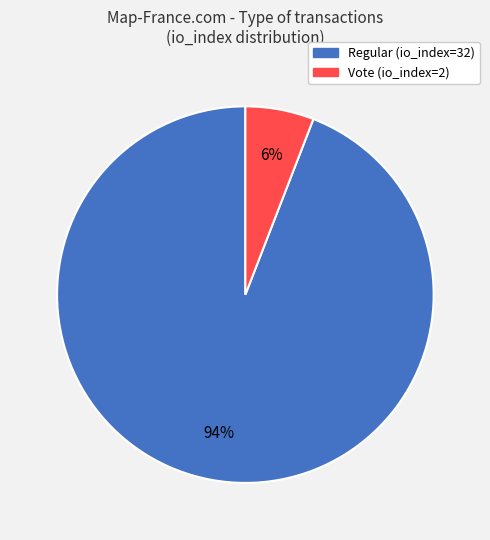

What percentage is the Regular (io_index=32) slice, to the nearest percent?

94%